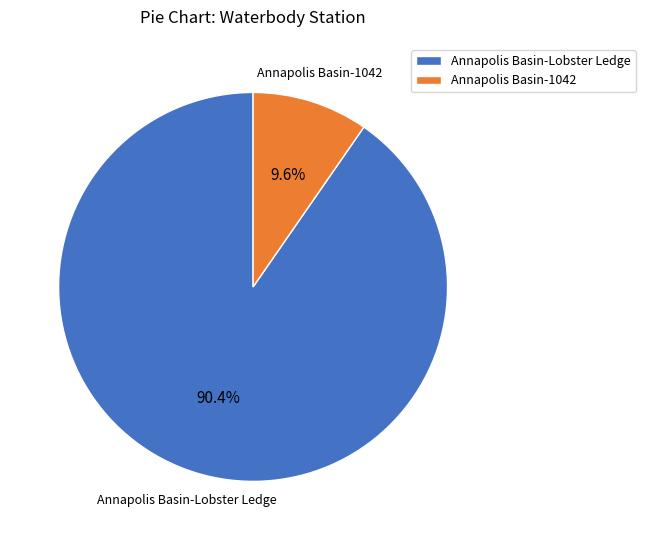

What is the majority slice?

Annapolis Basin-Lobster Ledge